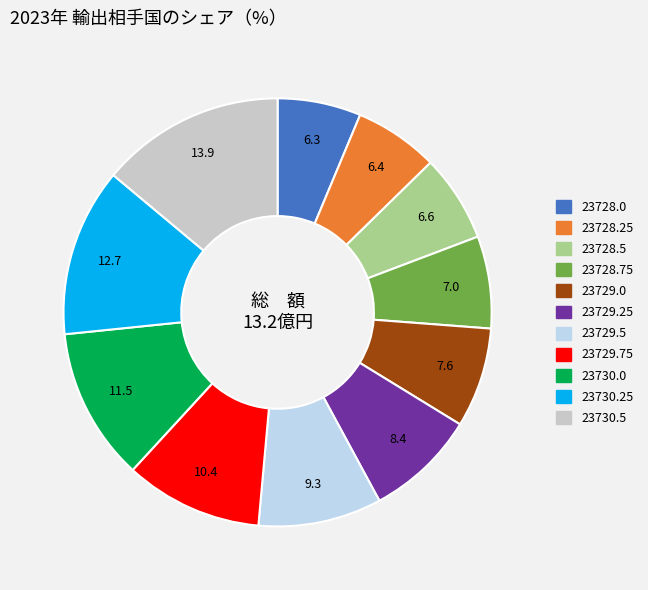

Is it true that 23728.75 is 13% of the pie?

False